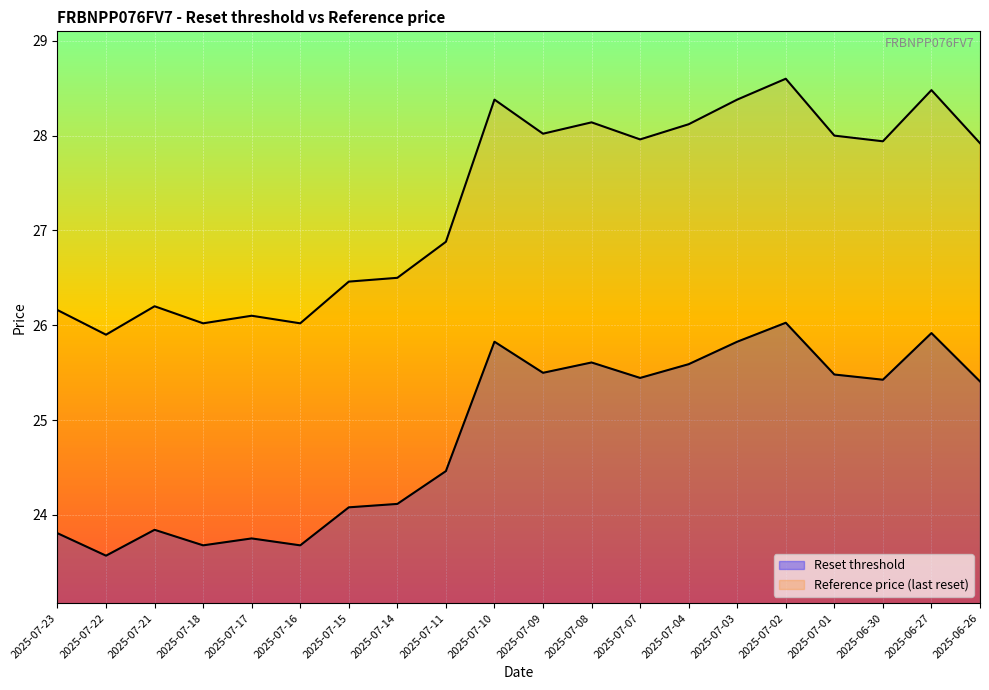

What is the approximate value of Reference price (last reset) at 2025-07-02?

28.6